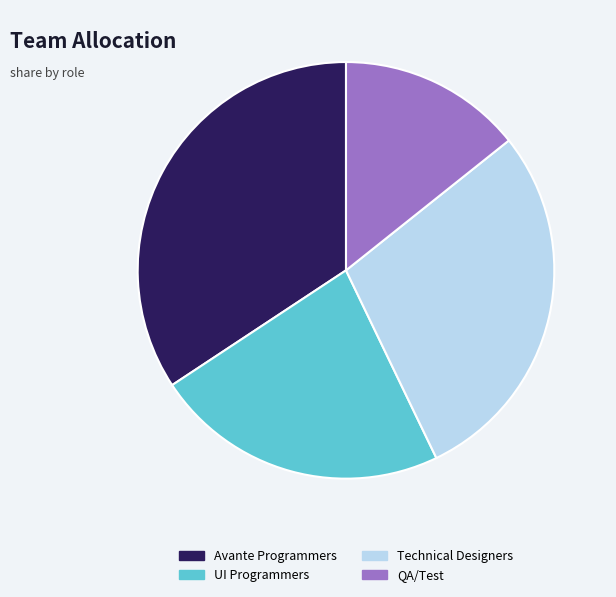

Is there any slice that represents more than half of the pie?

No